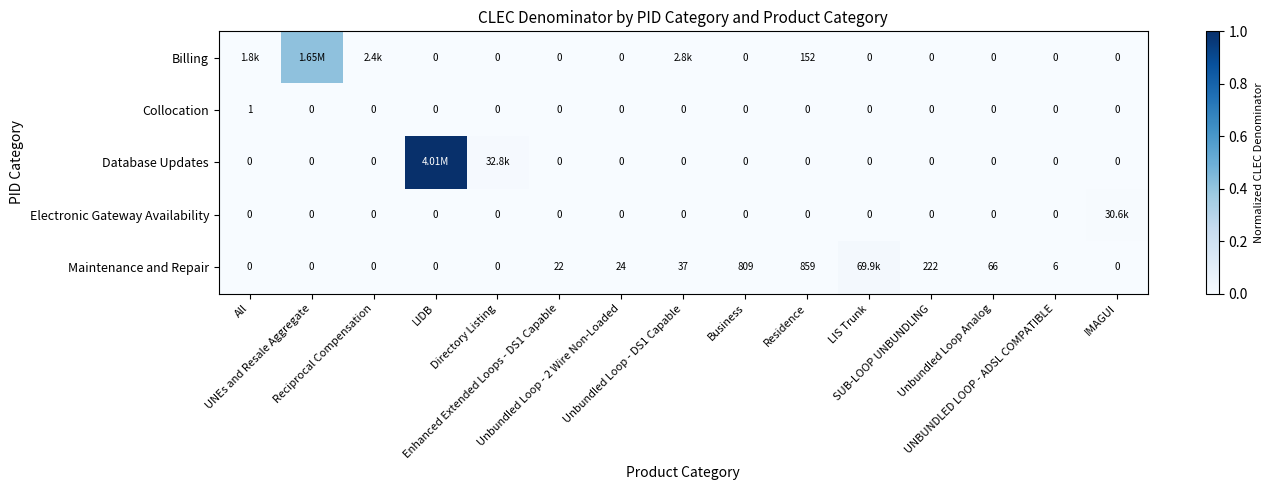

Is it true that Billing equals 0.0 at SUB-LOOP UNBUNDLING?

True